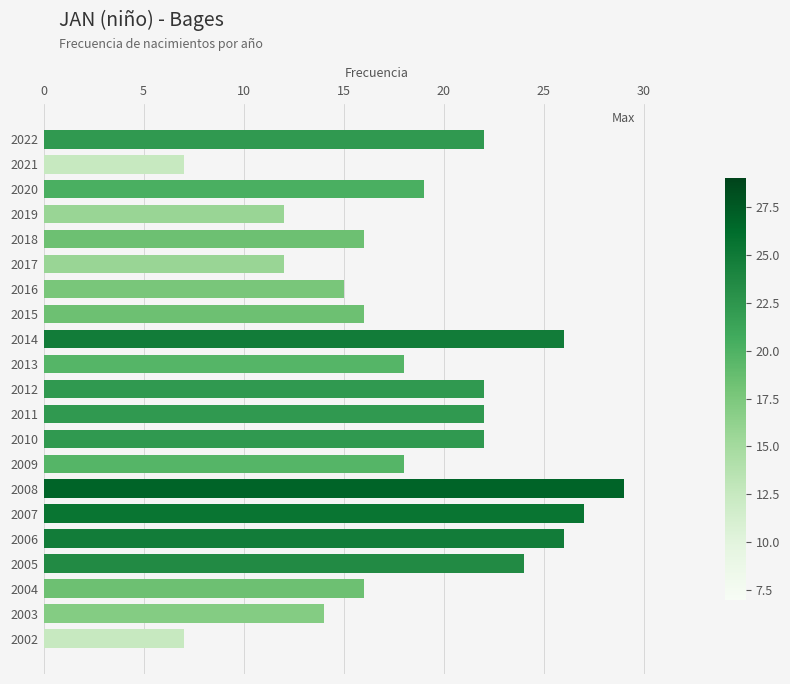

Which has a higher value, 2009 or 2010?

2010